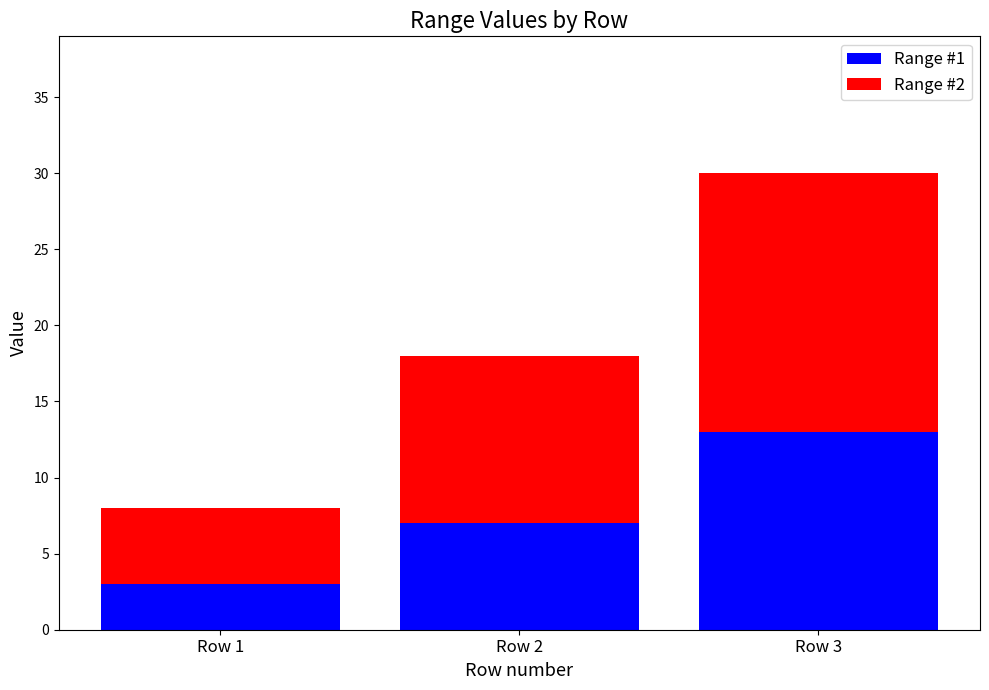

Are the bars grouped side by side (vs. stacked)?

No